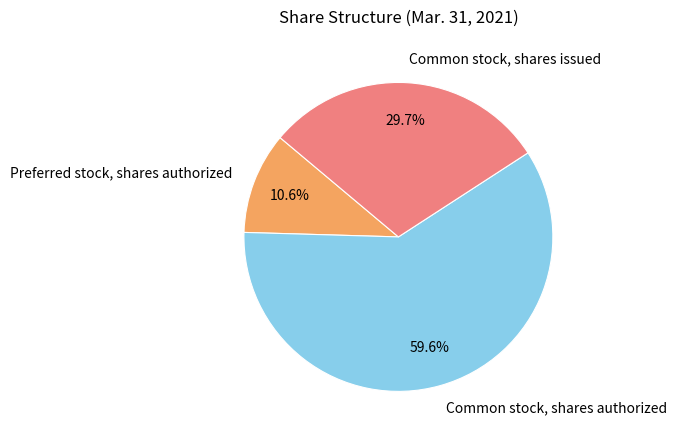

Which category has the biggest portion of the pie?

Common stock, shares authorized